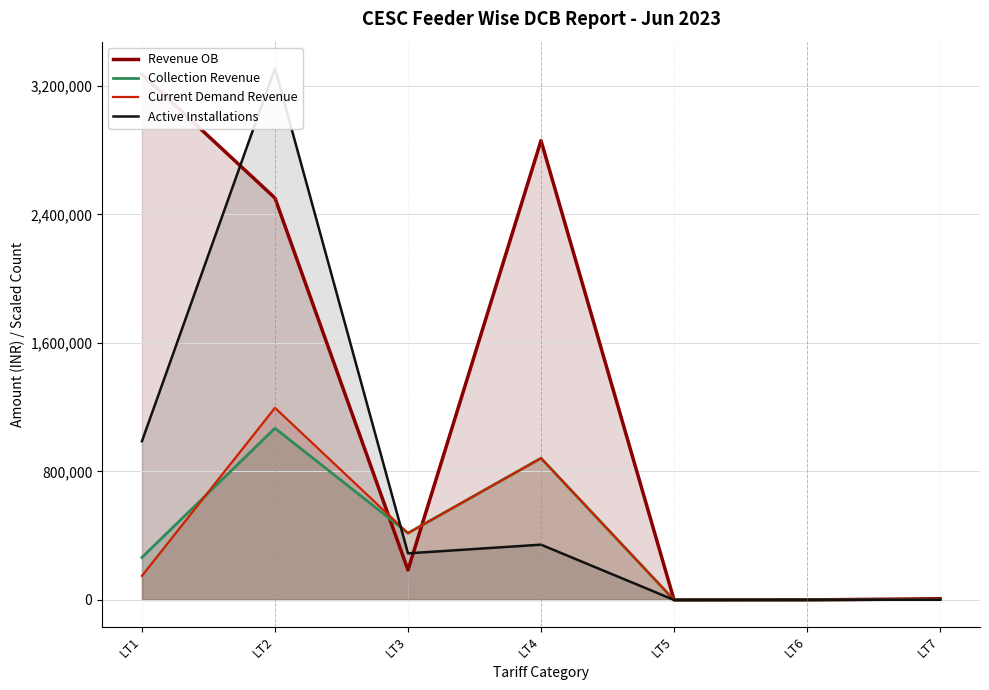

Reading right to left, what are all the values shown in this chart?

Revenue OB: 7345.1	0.0	0.0	2859515.1	186120.0	2502126.6	3271541.3
Collection Revenue: 3116.0	60.0	0.0	882411.6	416135.0	1068855.0	264766.3
Current Demand Revenue: 2900.2	1184.0	0.0	882411.6	415359.6	1195932.8	149915.0
Active Installations: 1000.0	1000.0	0.0	344000.0	290000.0	3310000.0	988000.0